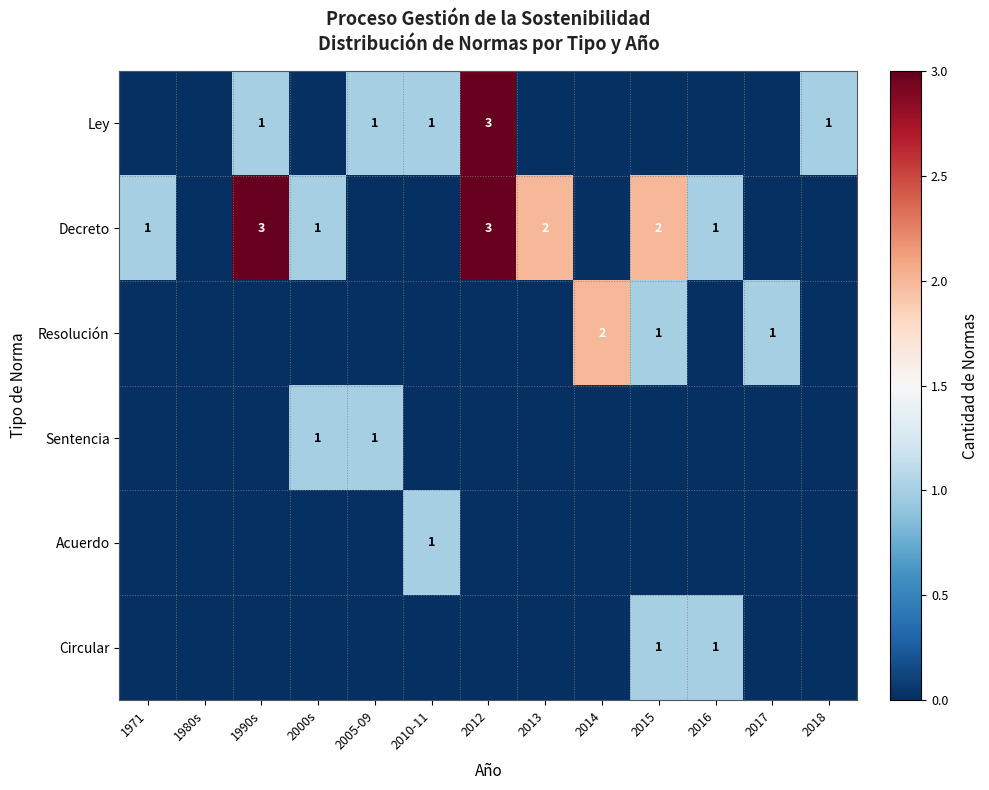

The Ley series shows 1 at 2012. True or false?

False